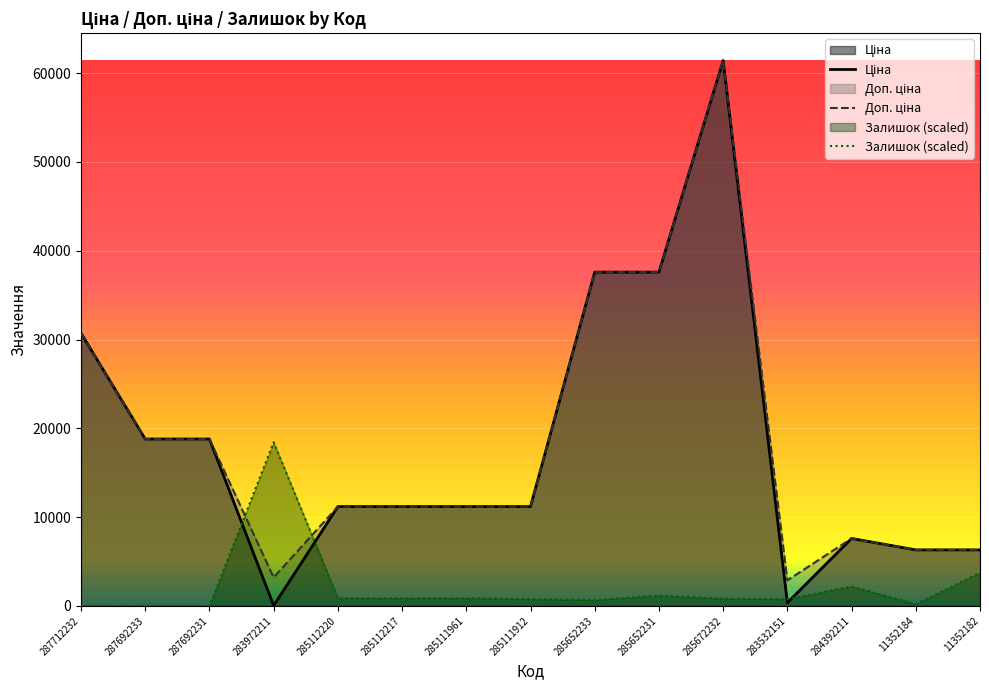

What is the difference between the highest and lowest values at 284392211?

5395.1